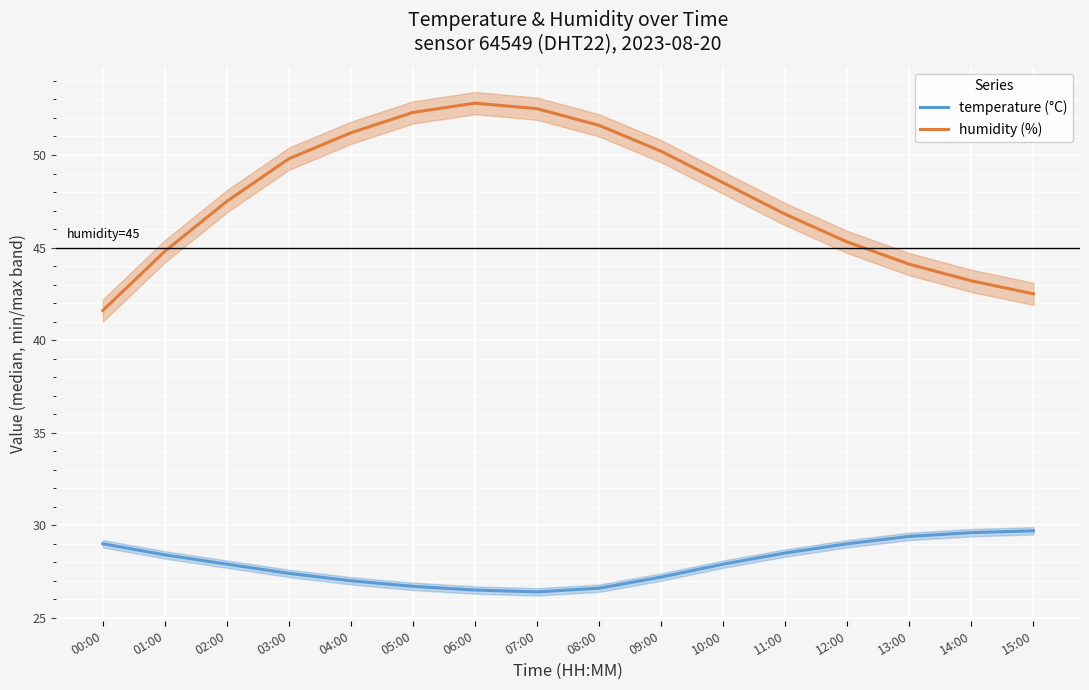

What is the approximate value of temperature (°C) at 15:00?

29.7